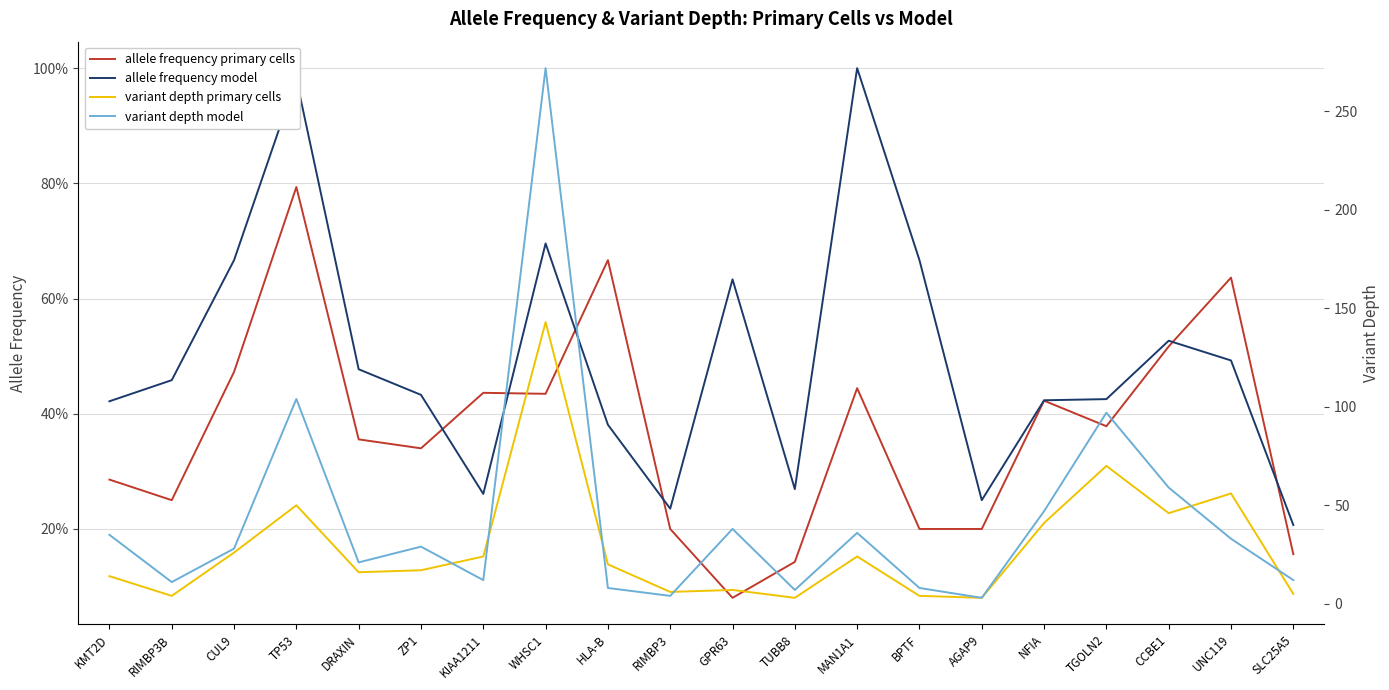

What is the average value of the variant depth model series?

43.2